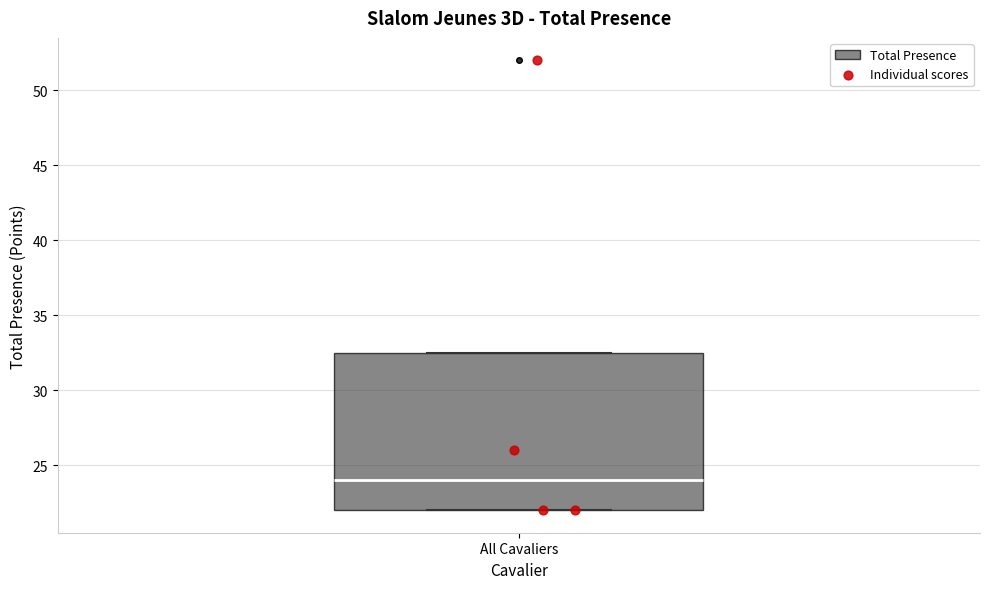

Where does the median line of the box for All Cavaliers sit on the y-axis? The values are not printed on the chart, so give them approximately, as read against the axis.

24.0